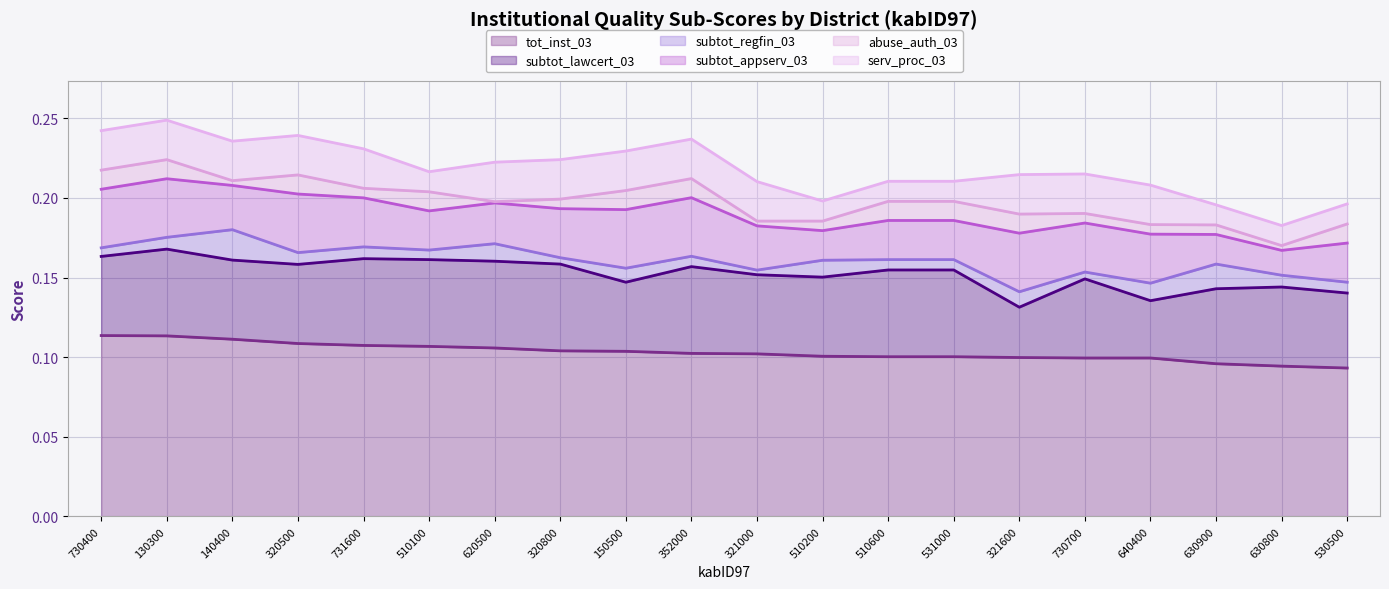

At which category does the chart reach its minimum across all series?

620500